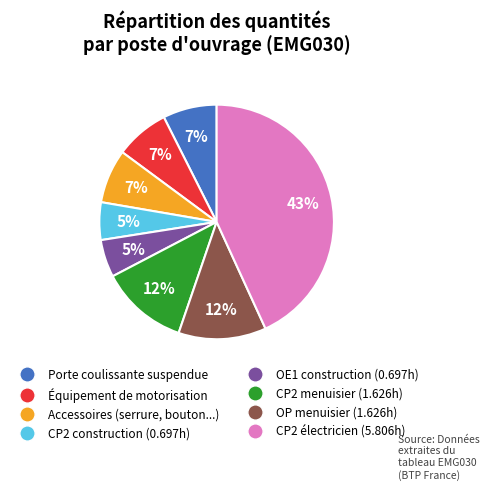

Is there any slice that represents more than half of the pie?

No